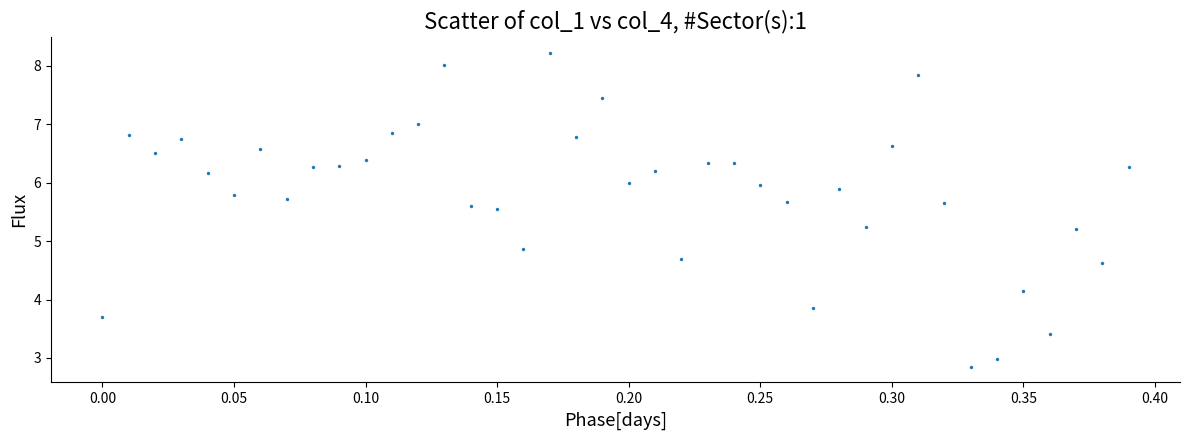

What is the range of Y values (max minus min)?

5.4